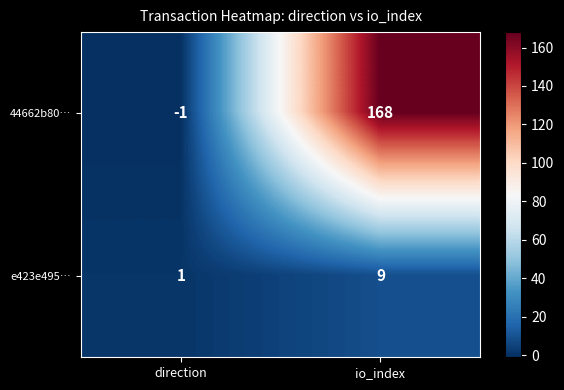

What is the average value of the 44662b80… series?

84